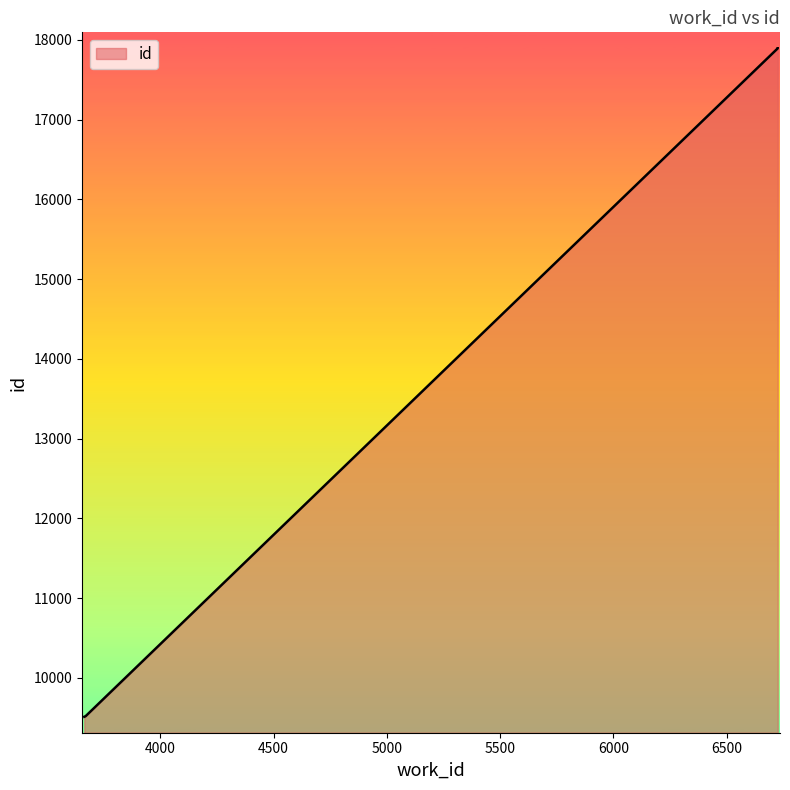

Where does the data first go above 9516?

3670